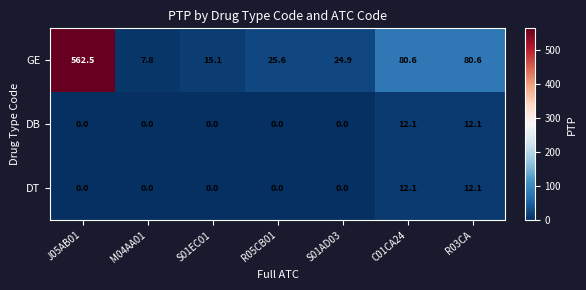

Reading right to left, what are all the values shown in this chart?

GE: 80.6	80.6	24.9	25.6	15.1	7.8	562.5
DB: 12.1	12.1	0.0	0.0	0.0	0.0	0.0
DT: 12.1	12.1	0.0	0.0	0.0	0.0	0.0